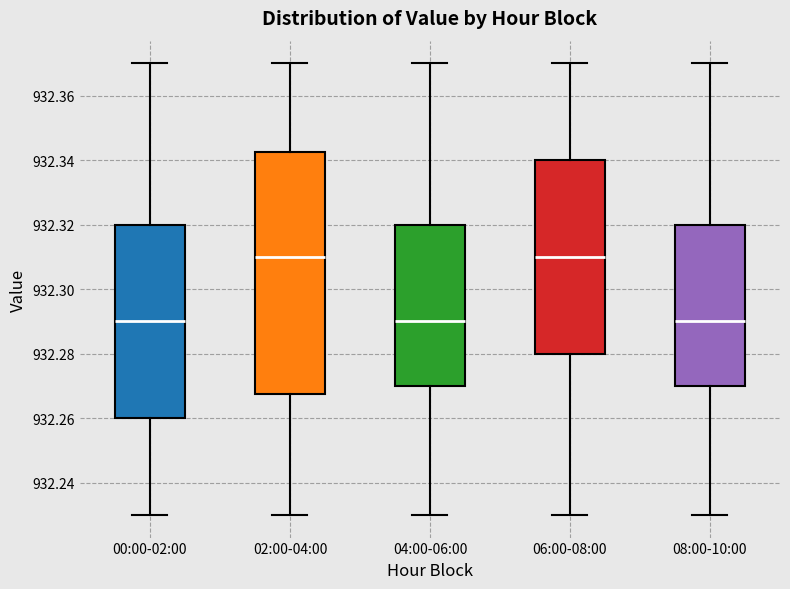

Which box is the tallest, from its lower edge to its upper edge?

02:00-04:00